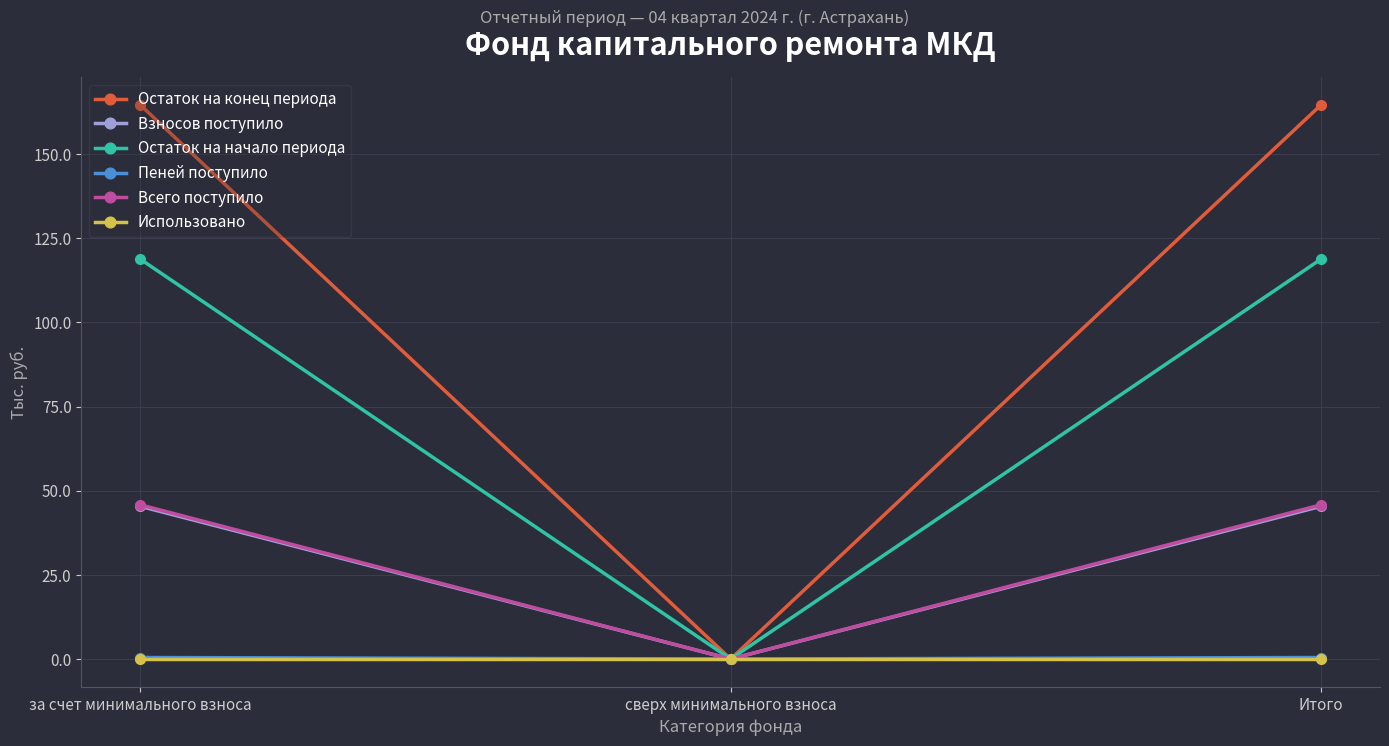

True or false: Всего поступило has a value of 61.5 at Итого.

False